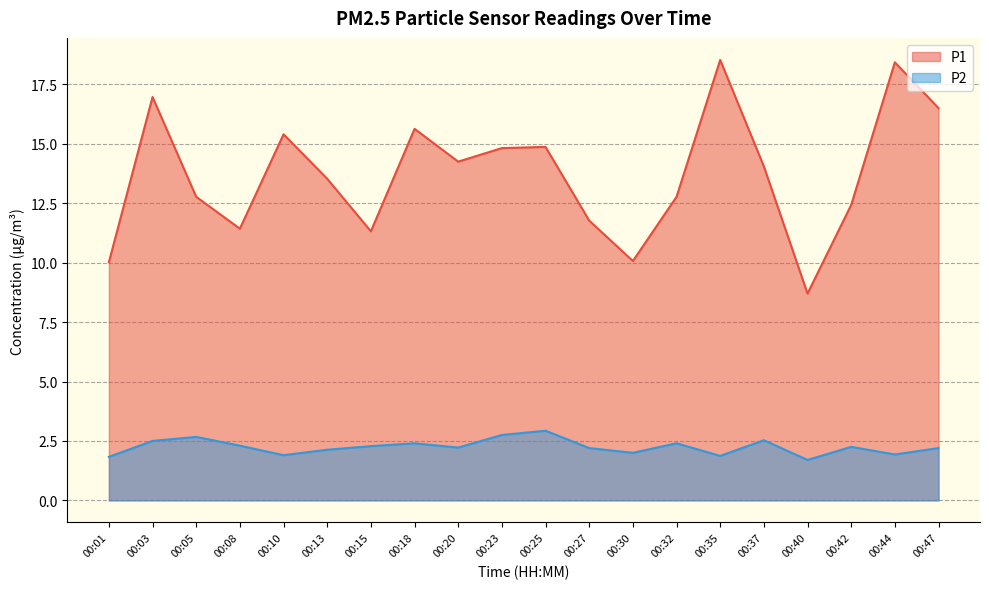

At which label does P2 first exceed 2?

00:03